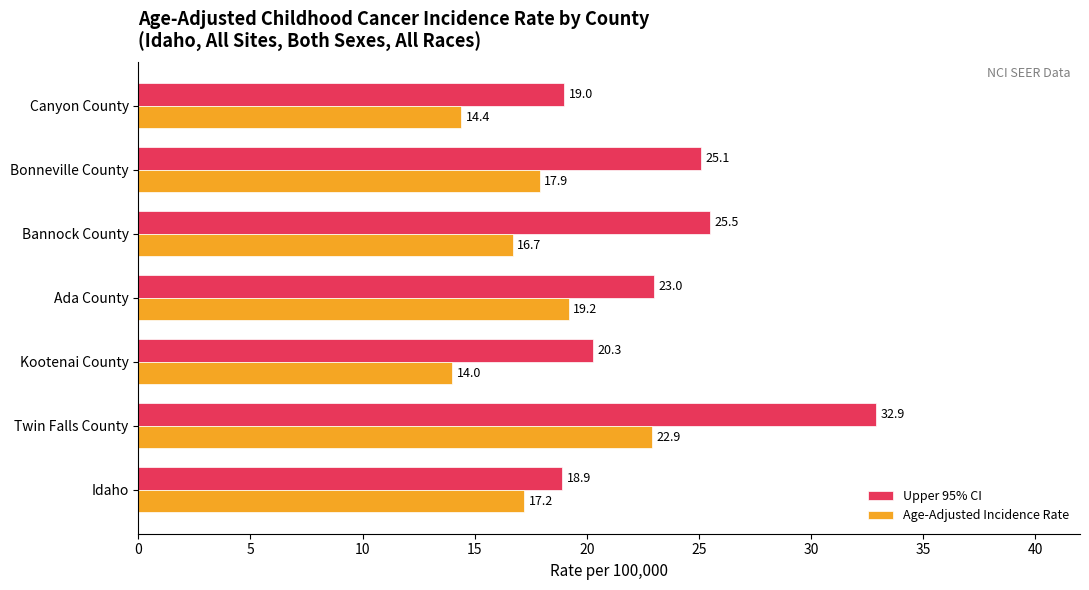

What is the average value of the Upper 95% CI series?

23.5